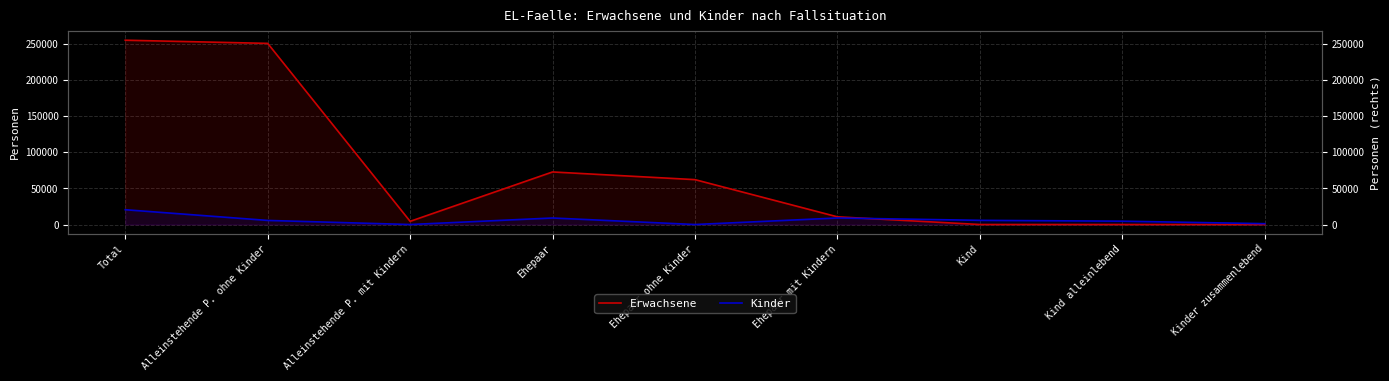

At which label does Erwachsene reach its minimum?

Kind